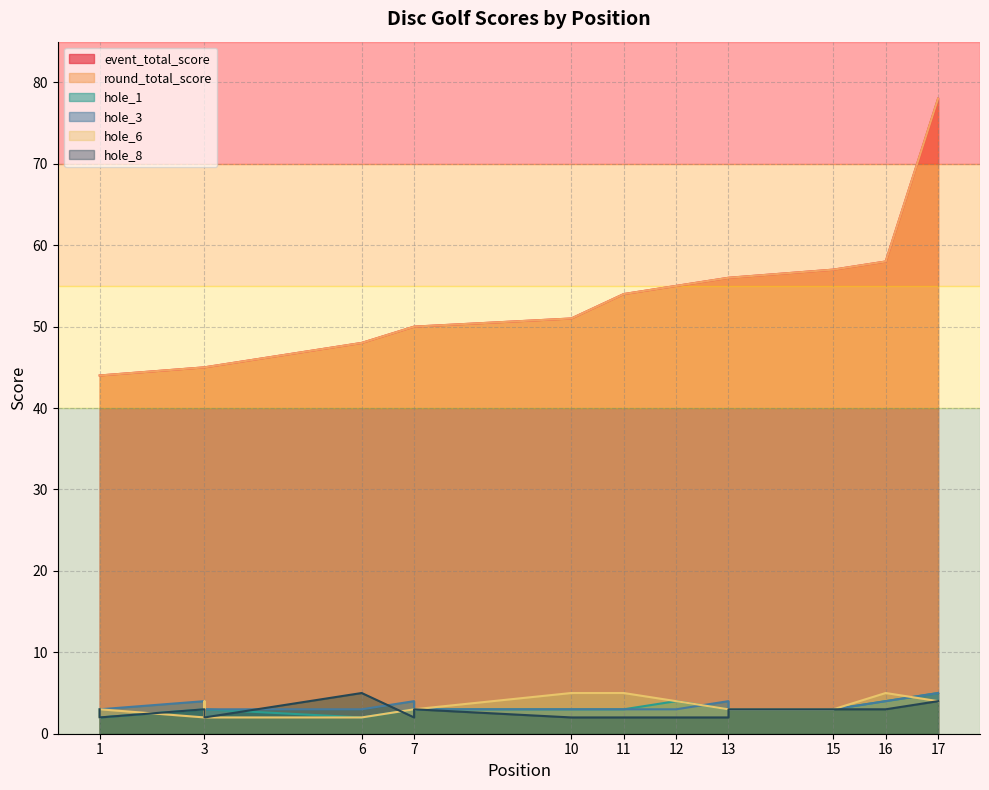

Where is hole_1 nearest to the value 3?

1